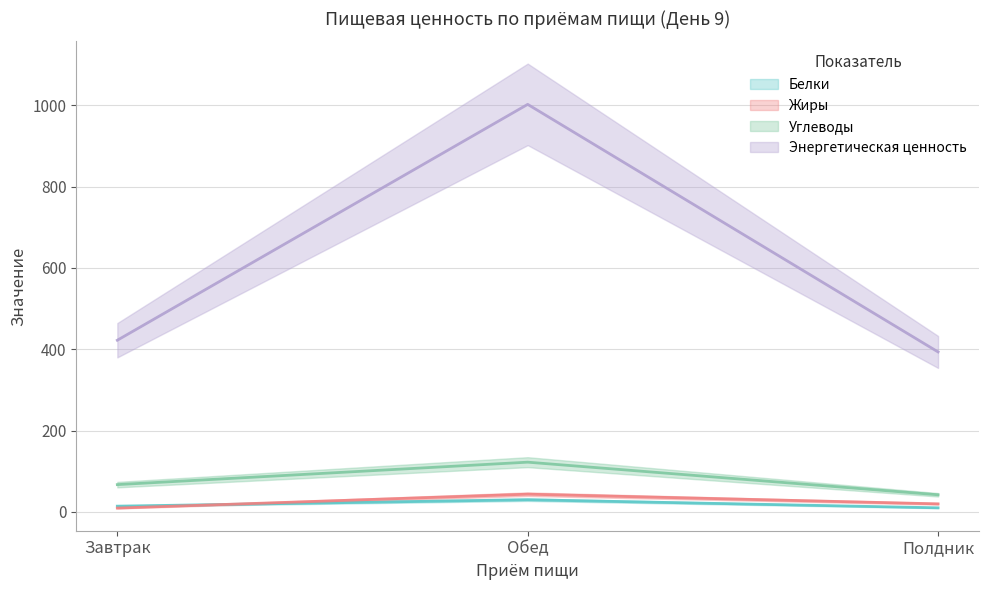

The value of Жиры at Обед is 43.8. True or false?

True